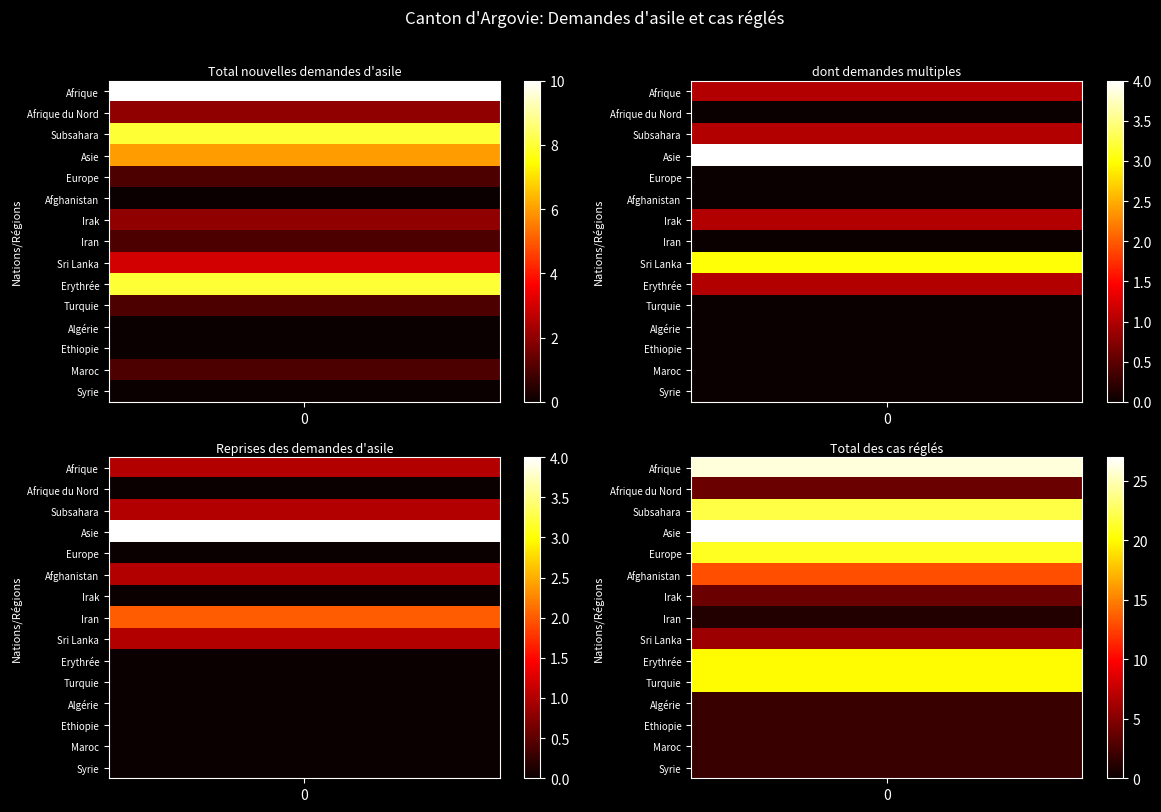

Reading left to right, what are all the values shown in this chart?

Afrique: 10	1	1	26
Afrique du Nord: 2	0	0	4
Subsahara: 8	1	1	22
Asie: 6	4	4	27
Europe: 1	0	0	21
Afghanistan: 0	0	1	13
Irak: 2	1	0	4
Iran: 1	0	2	1
Sri Lanka: 3	3	1	6
Erythrée: 8	1	0	20
Turquie: 1	0	0	20
Algérie: 0	0	0	2
Ethiopie: 0	0	0	2
Maroc: 1	0	0	2
Syrie: 0	0	0	2